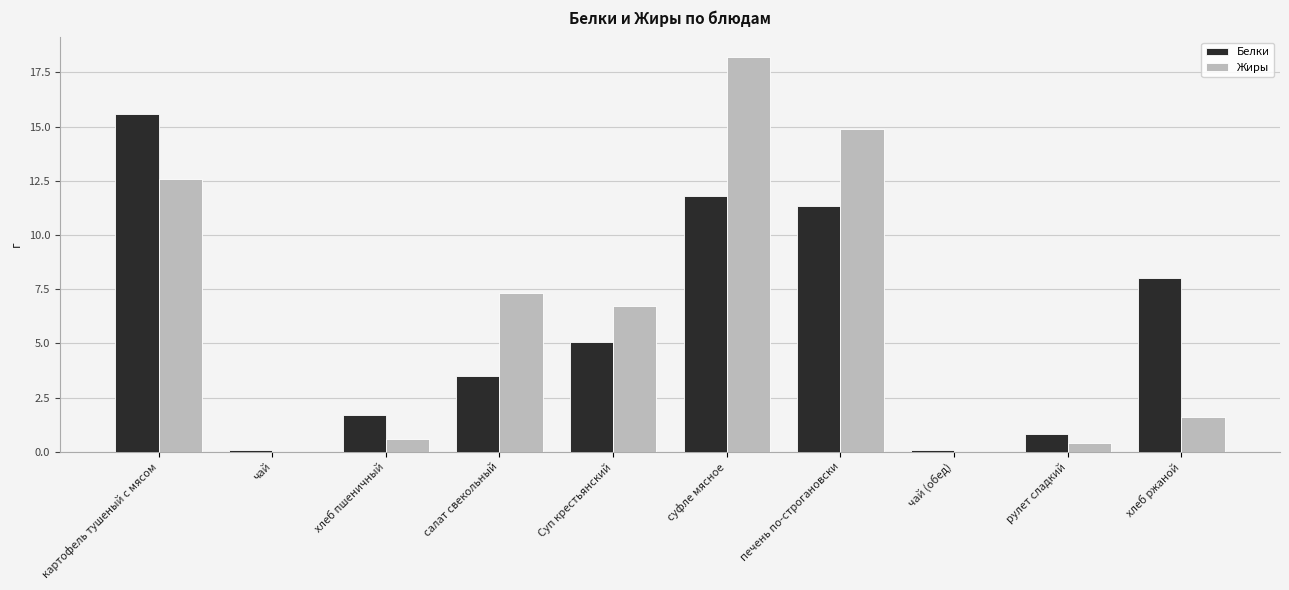

Reading left to right, list all the values displayed in this chart.

Белки: картофель тушеный с мясом=15.6	чай=0.1	хлеб пшеничный=1.7	салат свекольный=3.5	Суп крестьянский=5.1	суфле мясное=11.8	печень по-строгановски=11.3	чай (обед)=0.1	рулет сладкий=0.8	хлеб ржаной=8.0
Жиры: картофель тушеный с мясом=12.6	чай=0.0	хлеб пшеничный=0.6	салат свекольный=7.3	Суп крестьянский=6.7	суфле мясное=18.2	печень по-строгановски=14.9	чай (обед)=0.0	рулет сладкий=0.4	хлеб ржаной=1.6